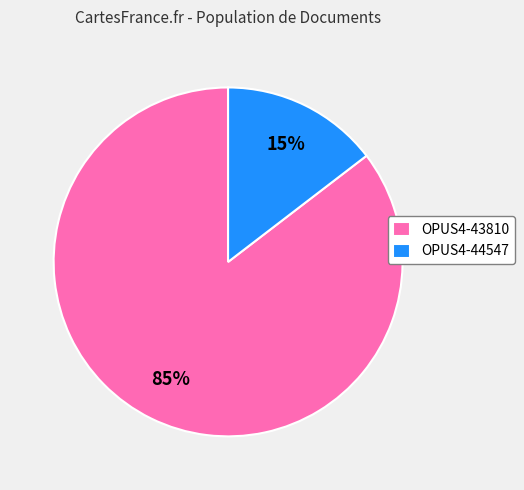

How many segments does this pie chart have?

2